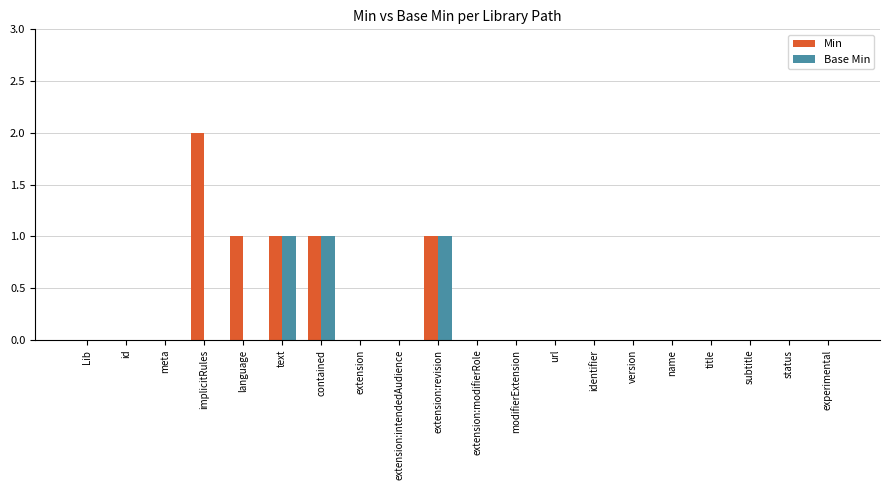

Which series has the largest total across all categories?

Min